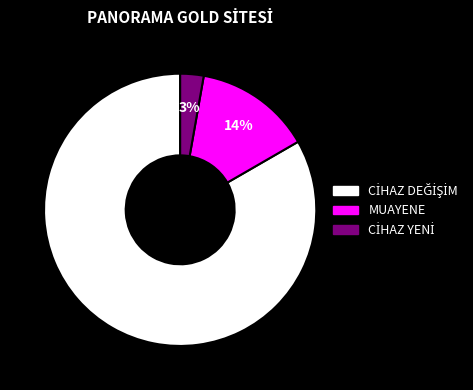

Does any single category account for the majority?

Yes